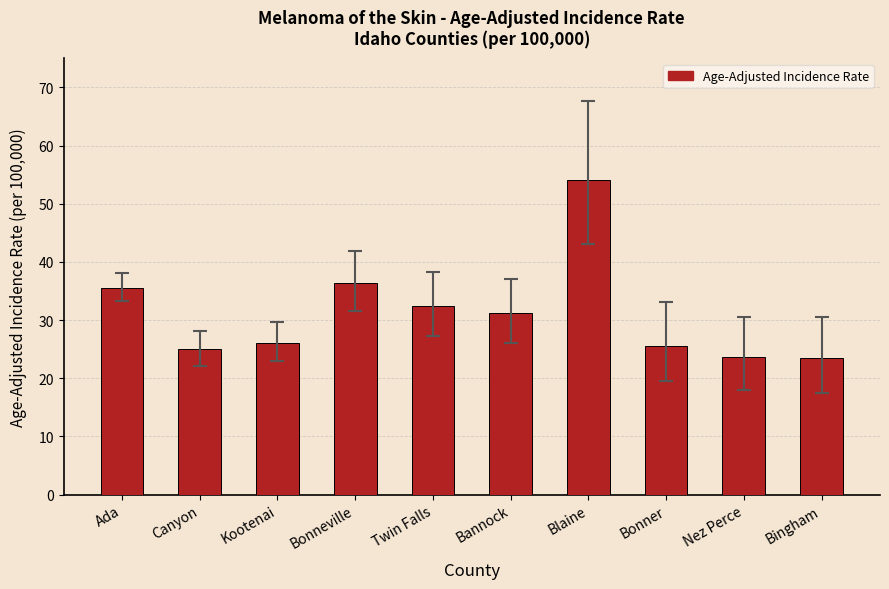

The value at Bannock is 31.2. True or false?

True